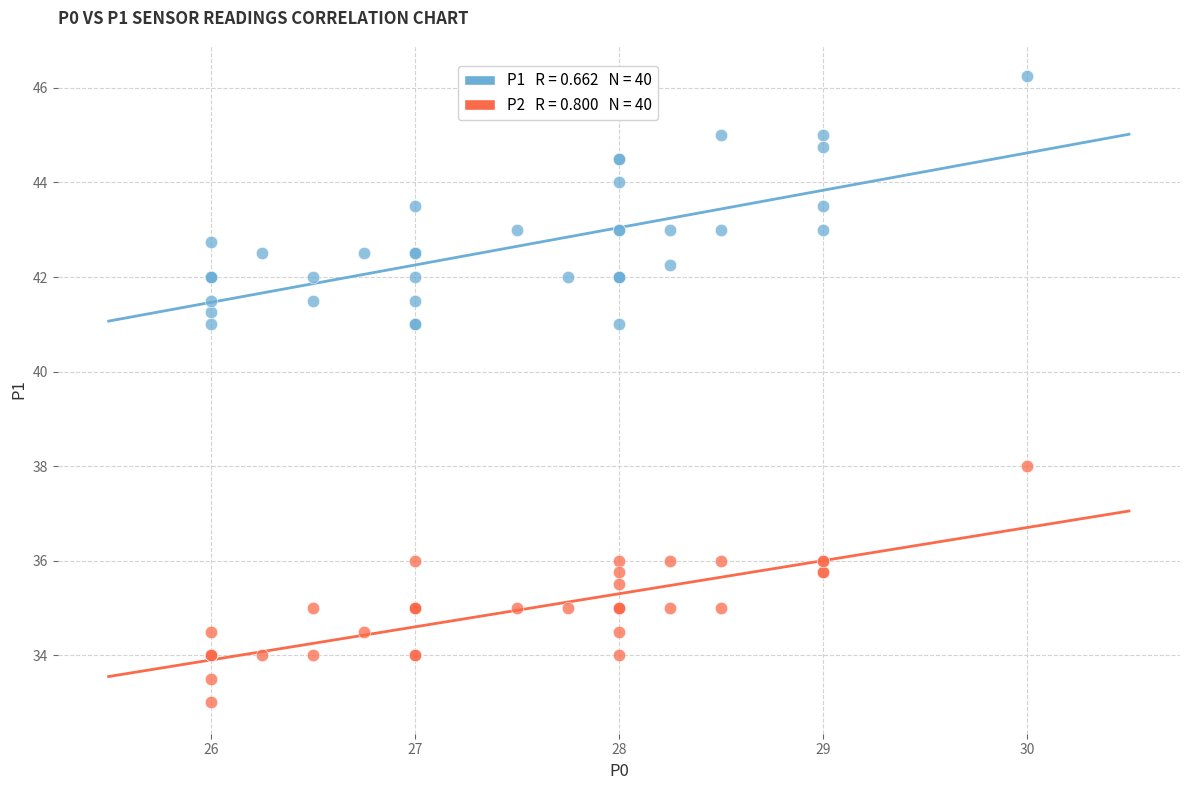

Across all series, what Y value is closest to 39?

38.0